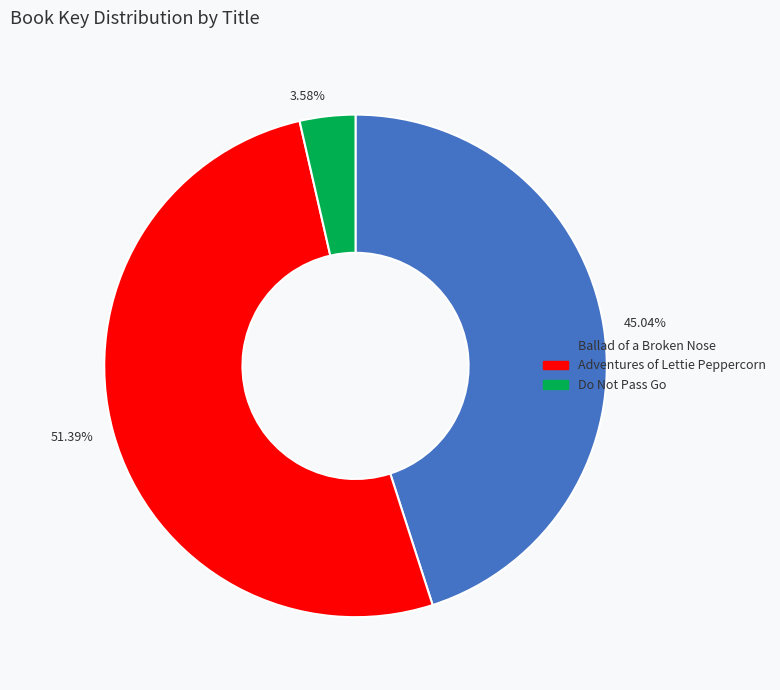

How many segments does this pie chart have?

3